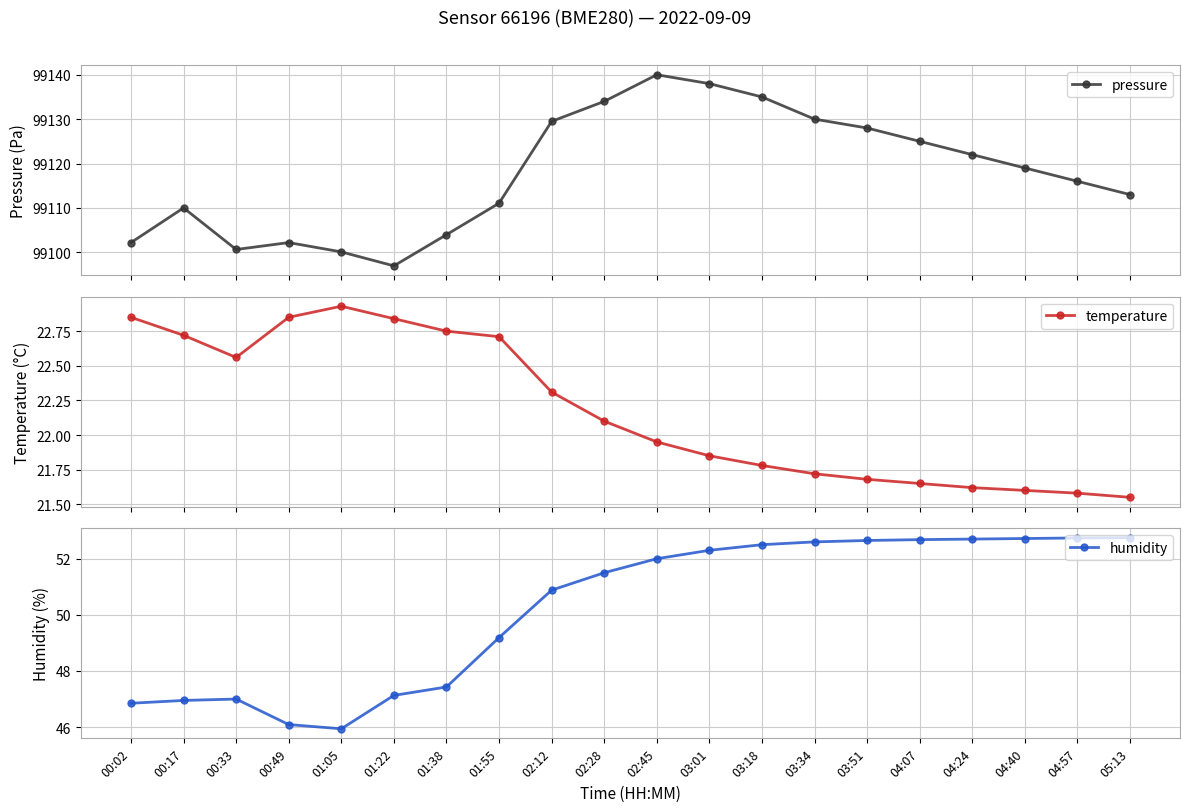

Is this an area chart (filled region under the line)?

No